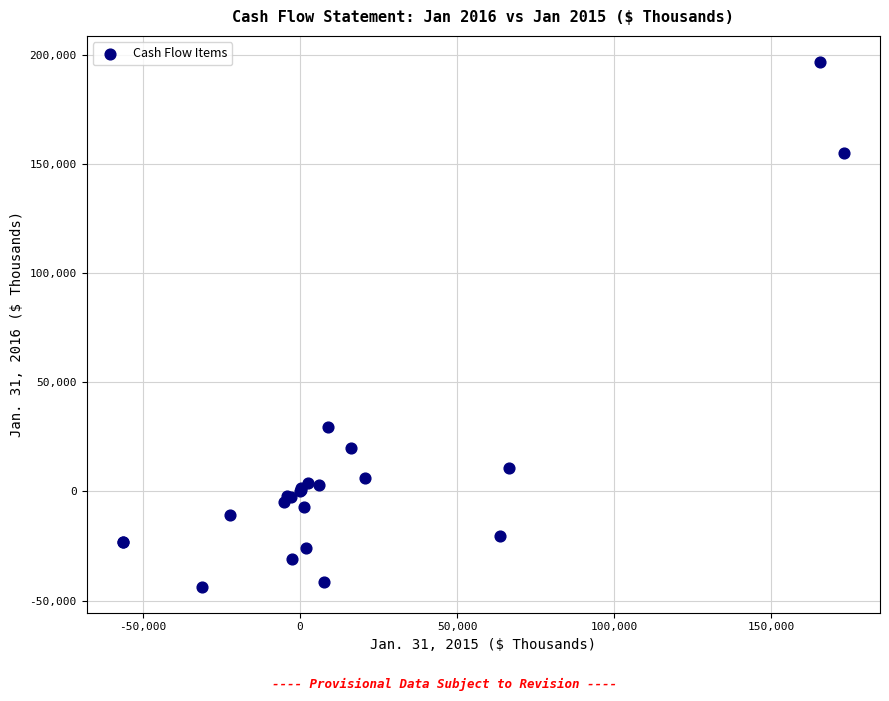

What Y value in the scatter plot is closest to 76554?

29735